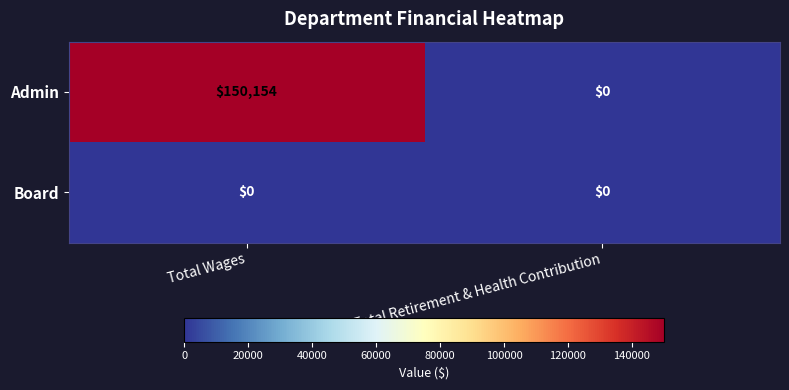

Which category has the highest value in the Admin series?

Total Wages